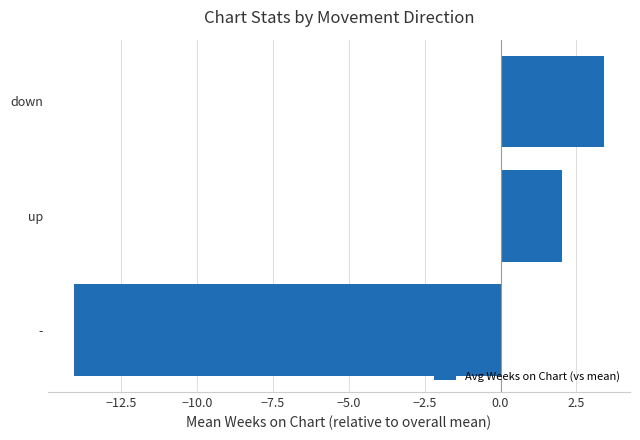

What value does the data have at up?

2.0